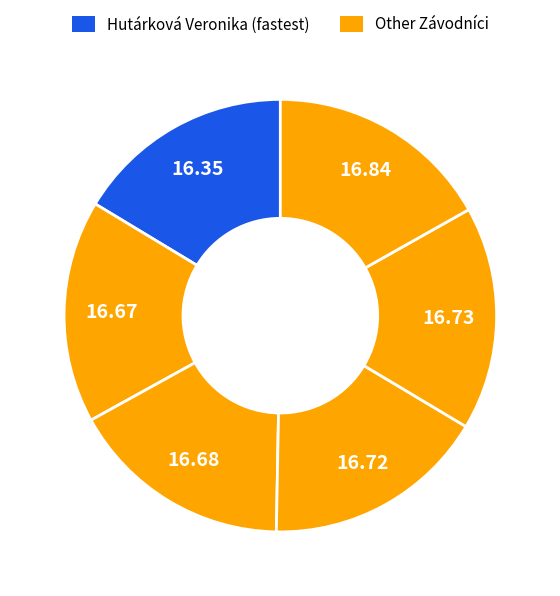

Count the number of slices in the pie.

6